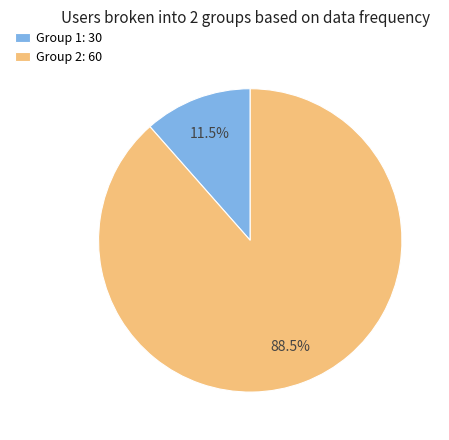

Rank the categories by value from highest to lowest.

Group 2: 60, Group 1: 30